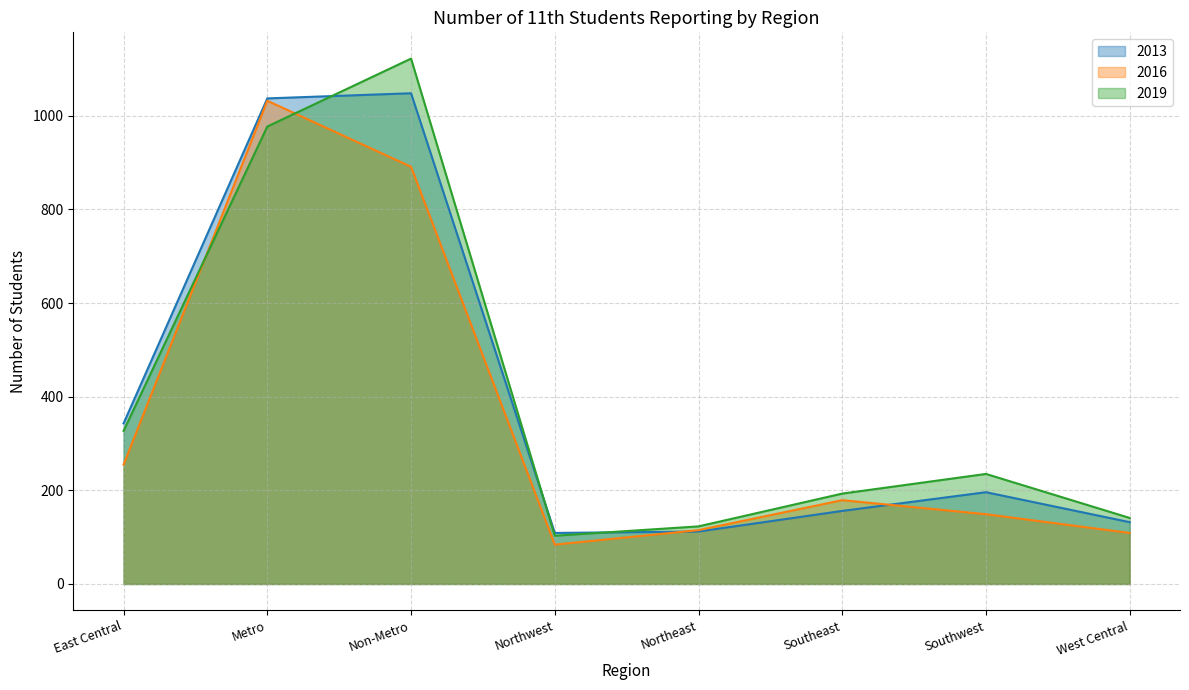

Rank the series at Southeast from highest to lowest value.

2019, 2016, 2013